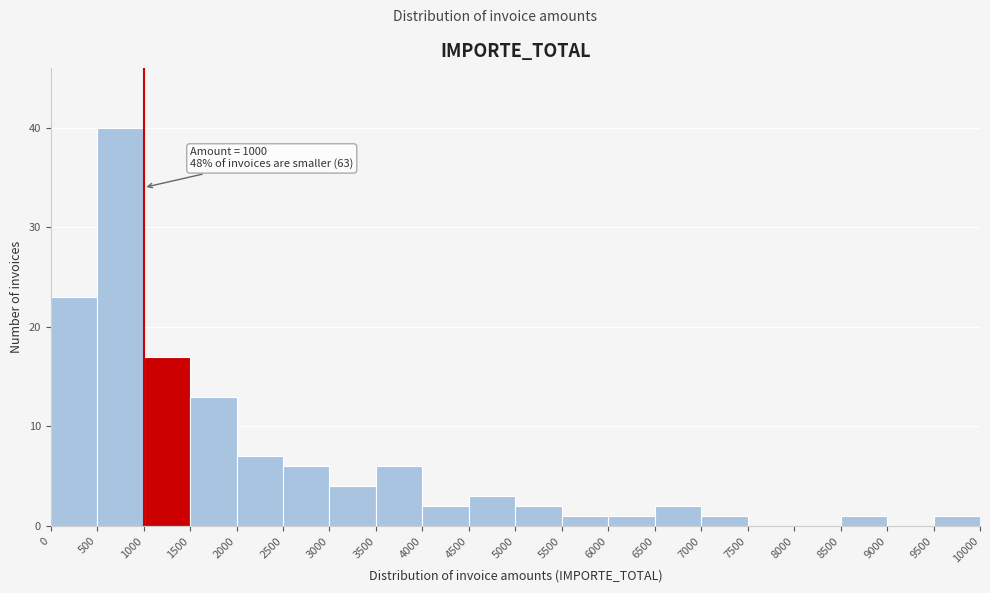

Over which range of the x-axis is the bar tallest?

500 to 1000